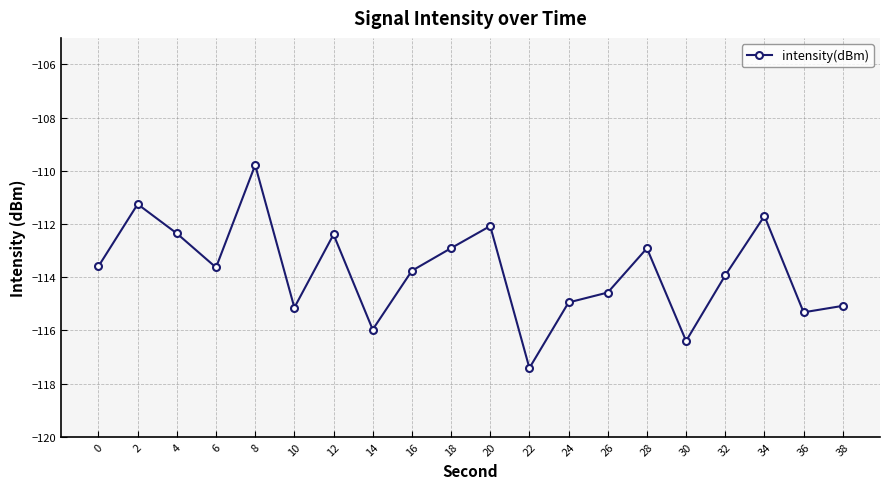

True or false: there are more than 0 points higher than both neighbors.

True